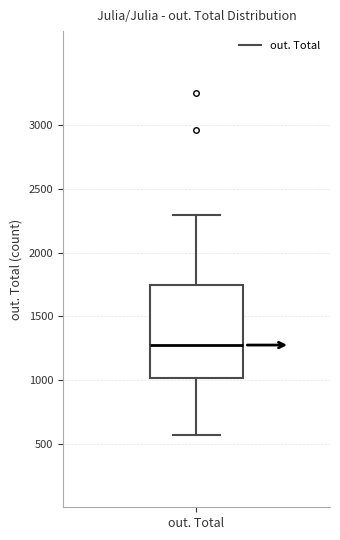

Read this box plot against the y-axis: the position of the median line, the range covered by the box, and the ends of both whiskers. The values are not printed on the chart, so give them approximately, as read against the axis.

median 1250, box 1000 to 1750, whiskers 550 to 2300